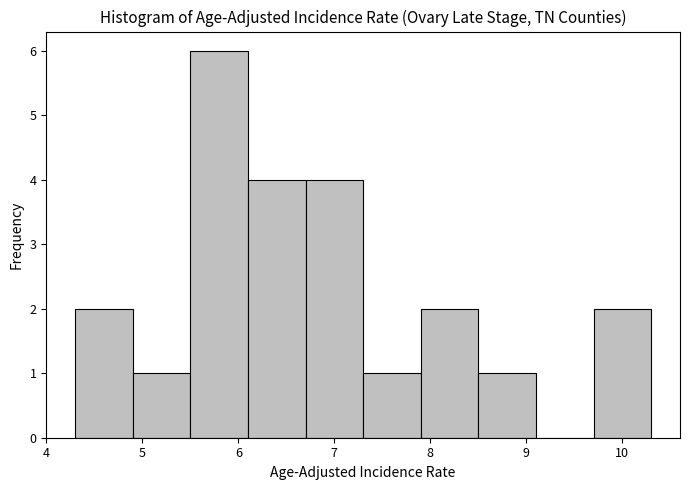

How tall is the bar that spans 7.9 to 8.5 on the x-axis? The values are not printed on the chart, so give them approximately, as read against the axis.

2